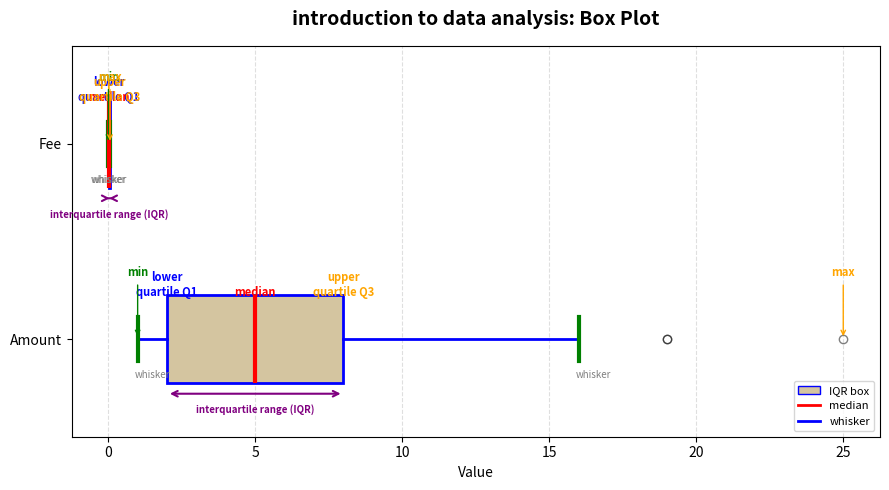

Reading bottom to top, read every box against the x-axis: the position of its median line, the range the box covers, and the ends of its whiskers. The values are not printed on the chart, so give them approximately, as read against the axis.

Amount: median 5, box 2 to 8, whiskers 1 to 16
Fee: box collapsed to a line at 0, whiskers 0 to 0